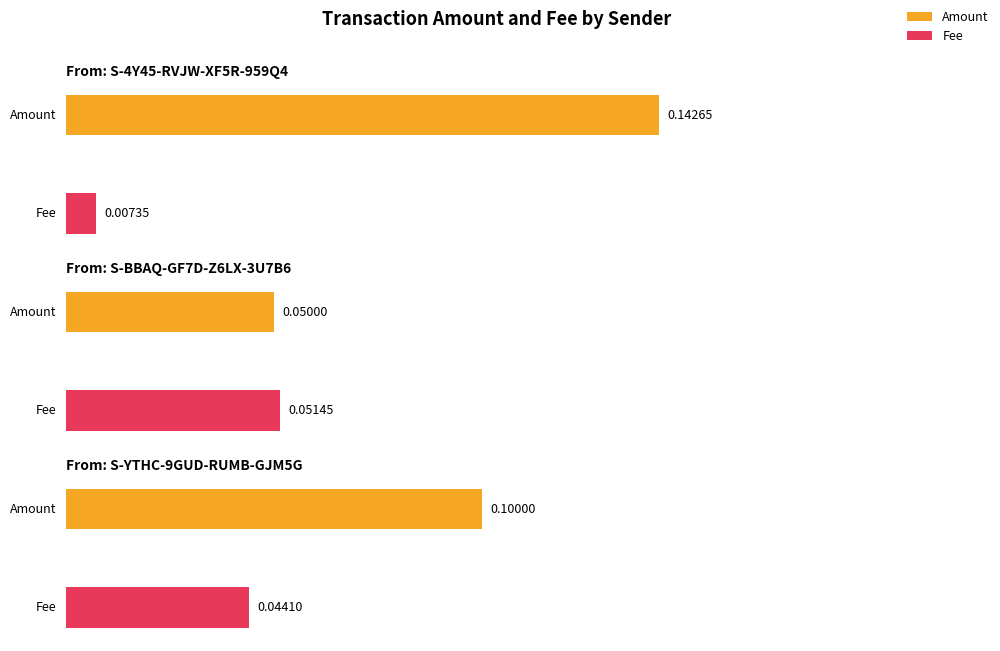

At which label is Amount closest to 0?

S-BBAQ-GF7D-Z6LX-3U7B6